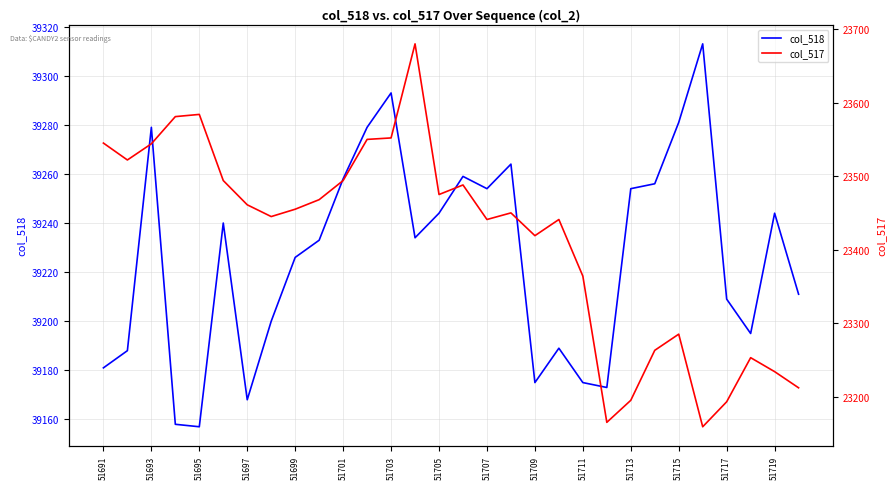

True or false: col_518 has a value of 39226 at 51699.

True